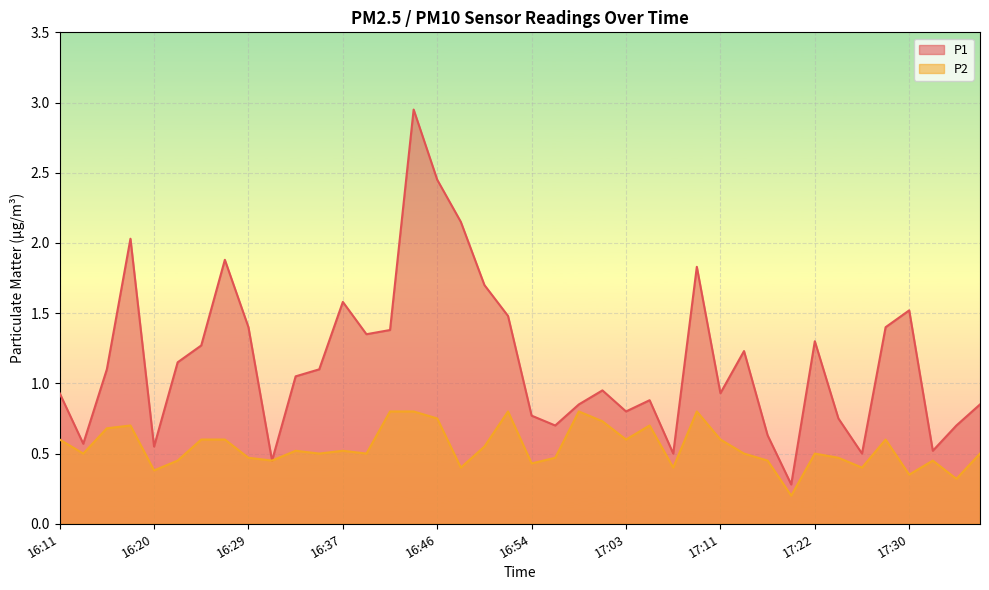

What is the difference between the highest and lowest values at 17:33?

0.1